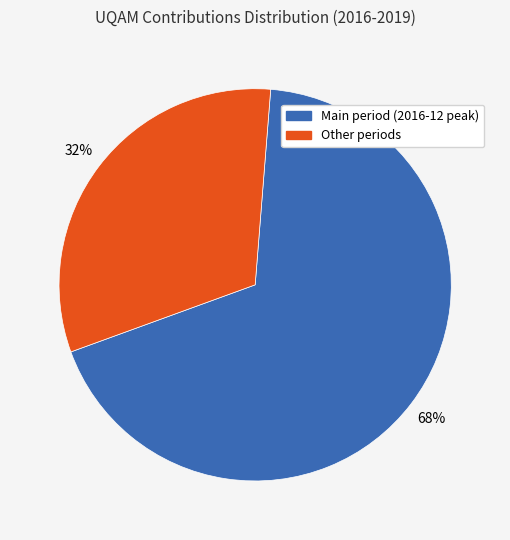

The Other periods slice represents 23% of the pie. True or false?

False